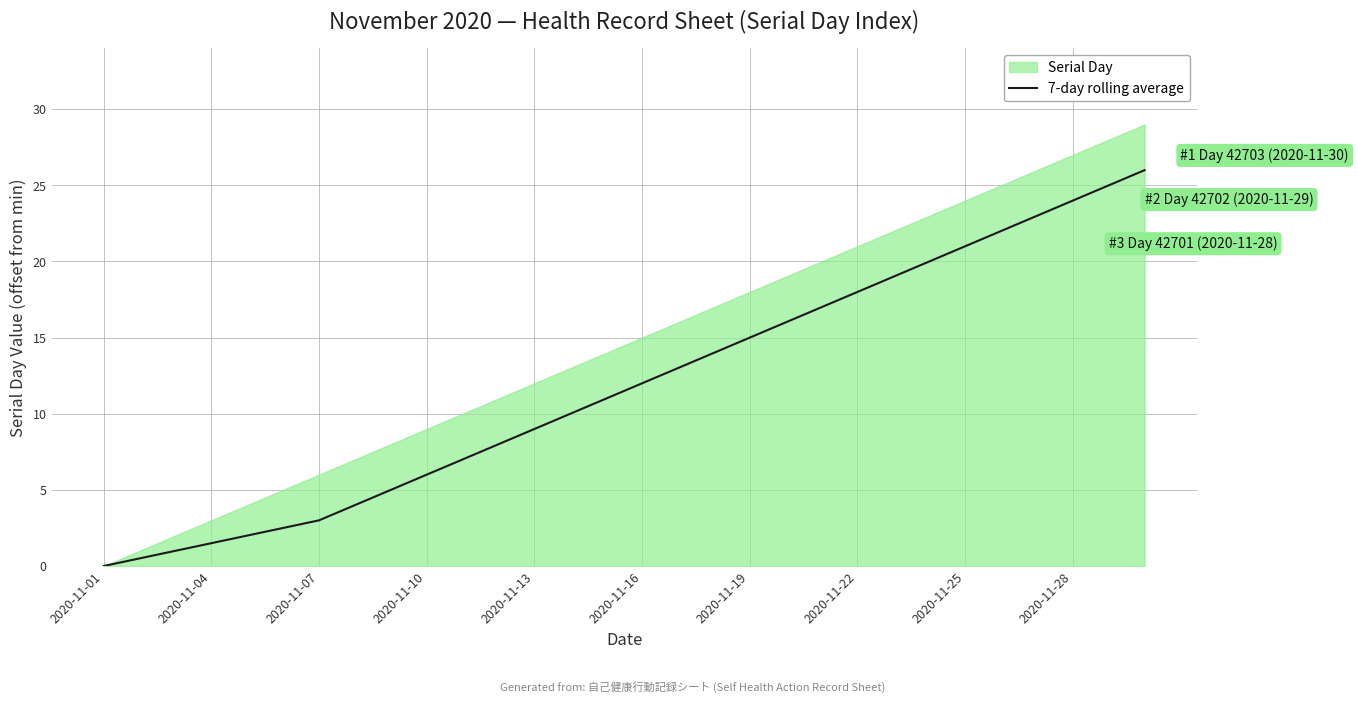

Which series has the largest total across all categories?

Serial Day